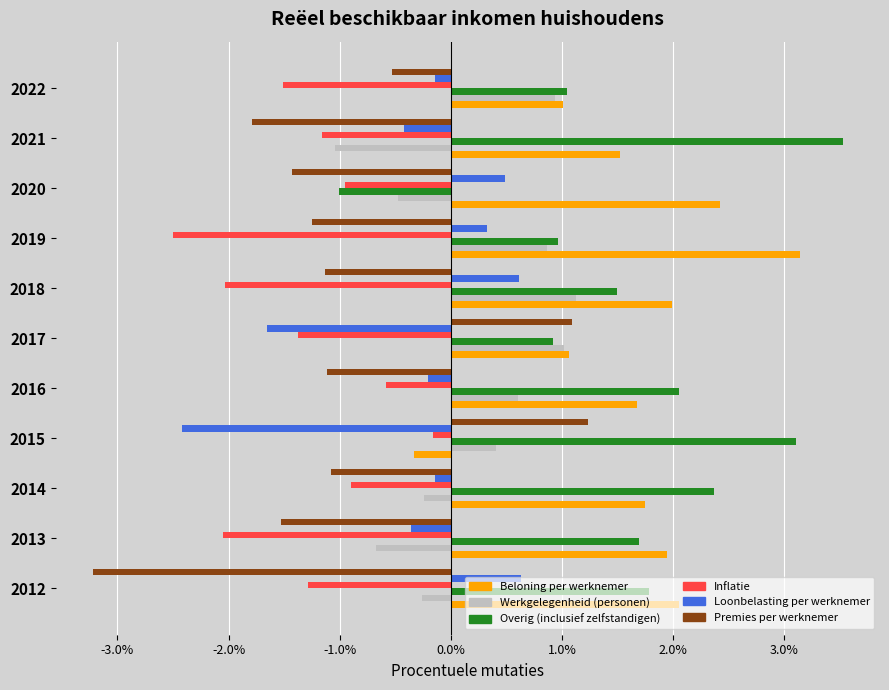

What is the difference between the maximum and minimum values in the Beloning per werknemer series?

3.5